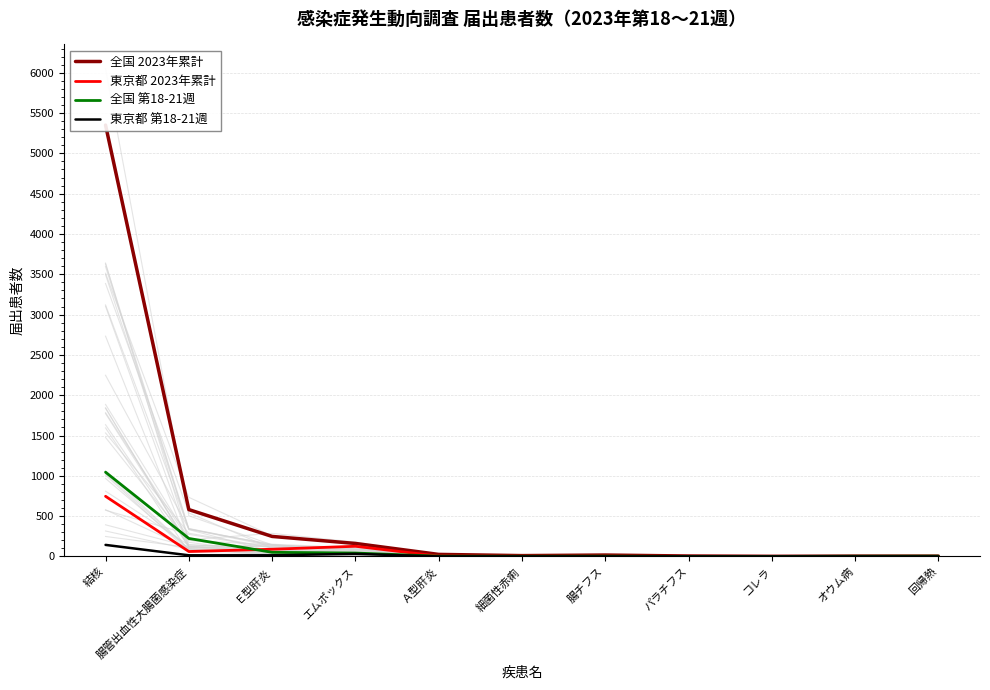

Count the number of data series in this chart.

4